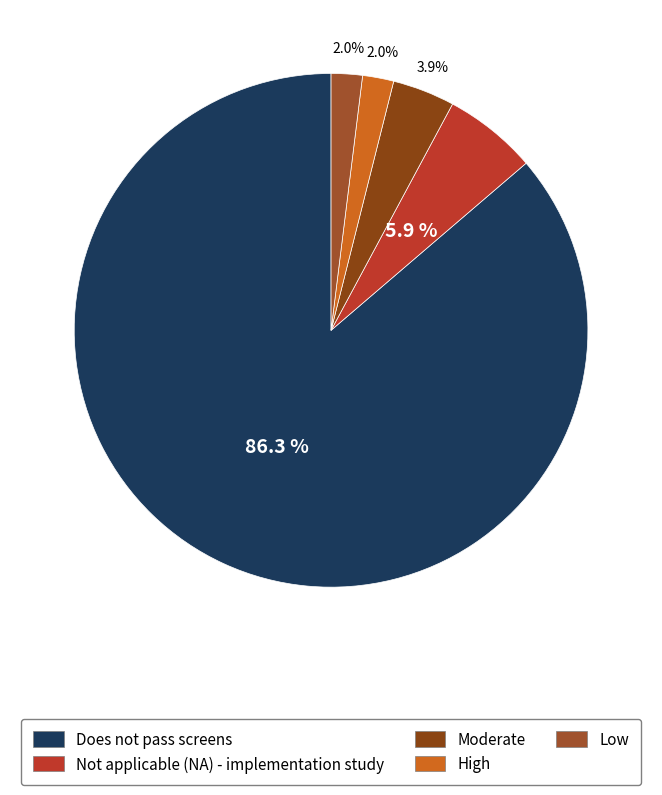

To the nearest percent, what is the average slice percentage?

20%